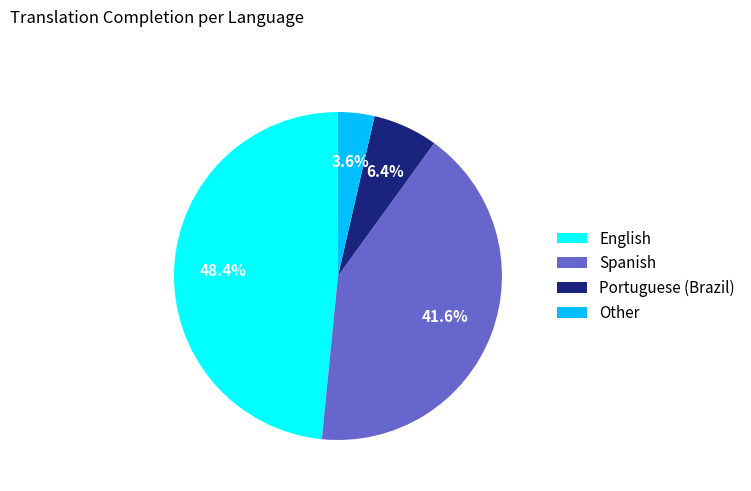

To the nearest percent, what is the average slice percentage?

25%